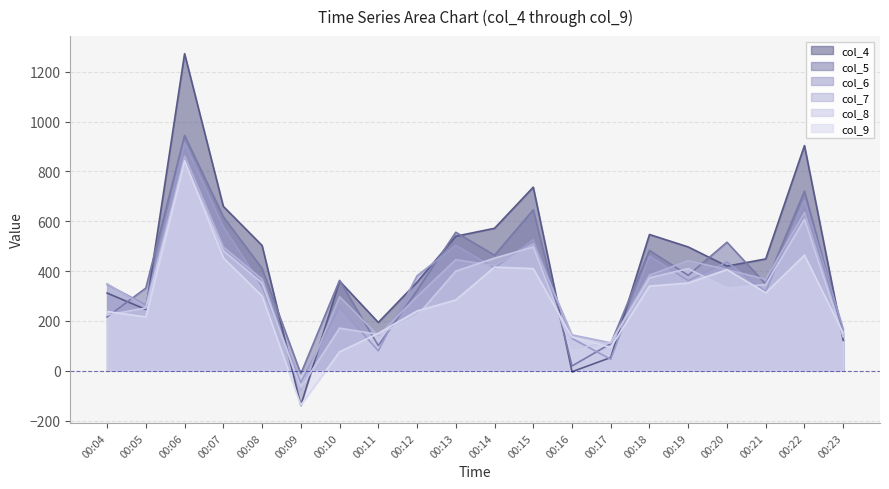

Where does the col_8 series first go above 346?

00:06